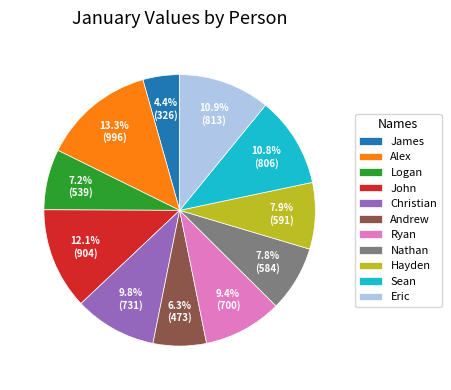

What is the ratio of the value at James to the value at John?

0.4